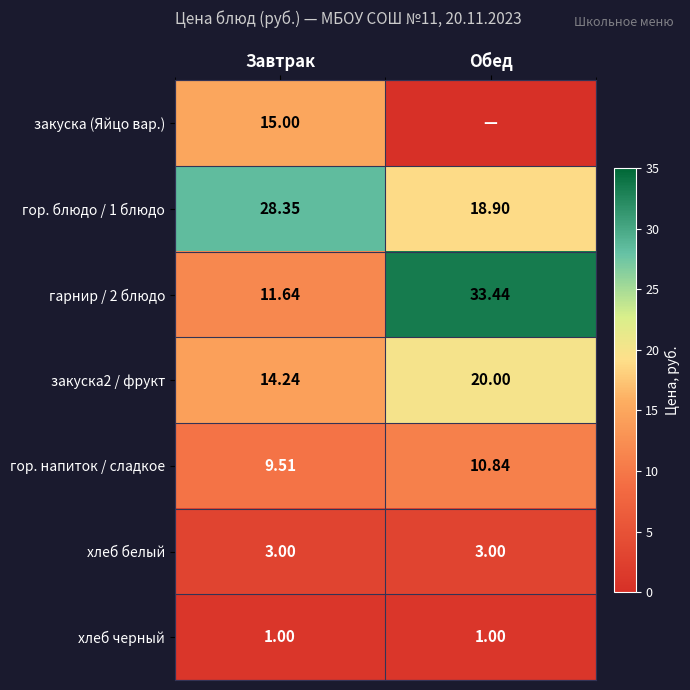

Rank the categories by гор. напиток / сладкое value from lowest to highest.

Завтрак, Обед